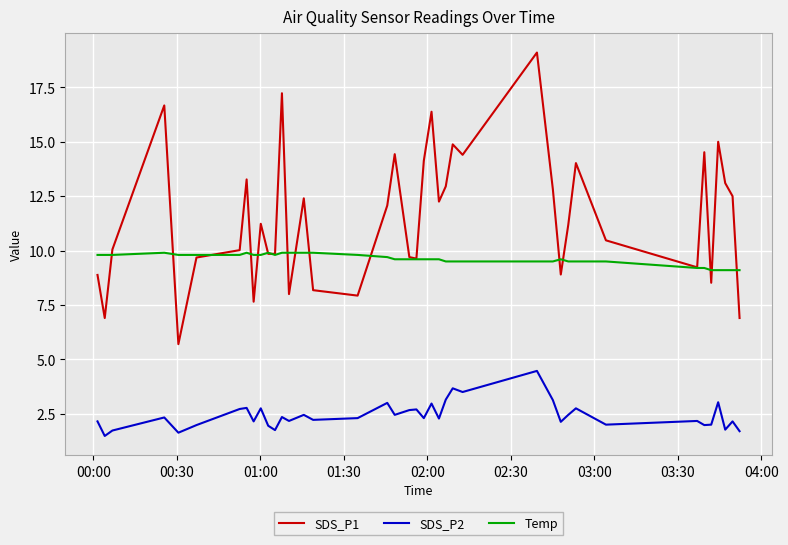

List the series in order of their peak value, lowest first.

SDS_P2, Temp, SDS_P1